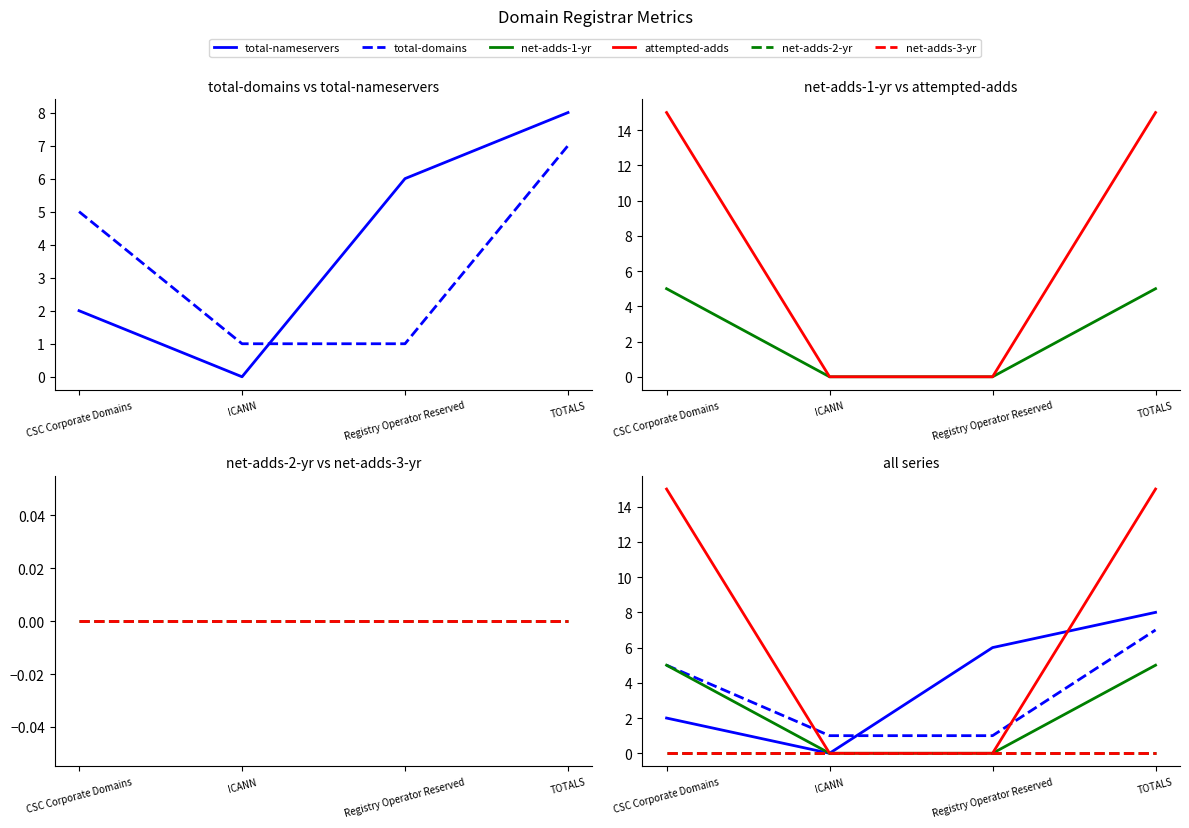

The value of attempted-adds at ICANN is -9. True or false?

False